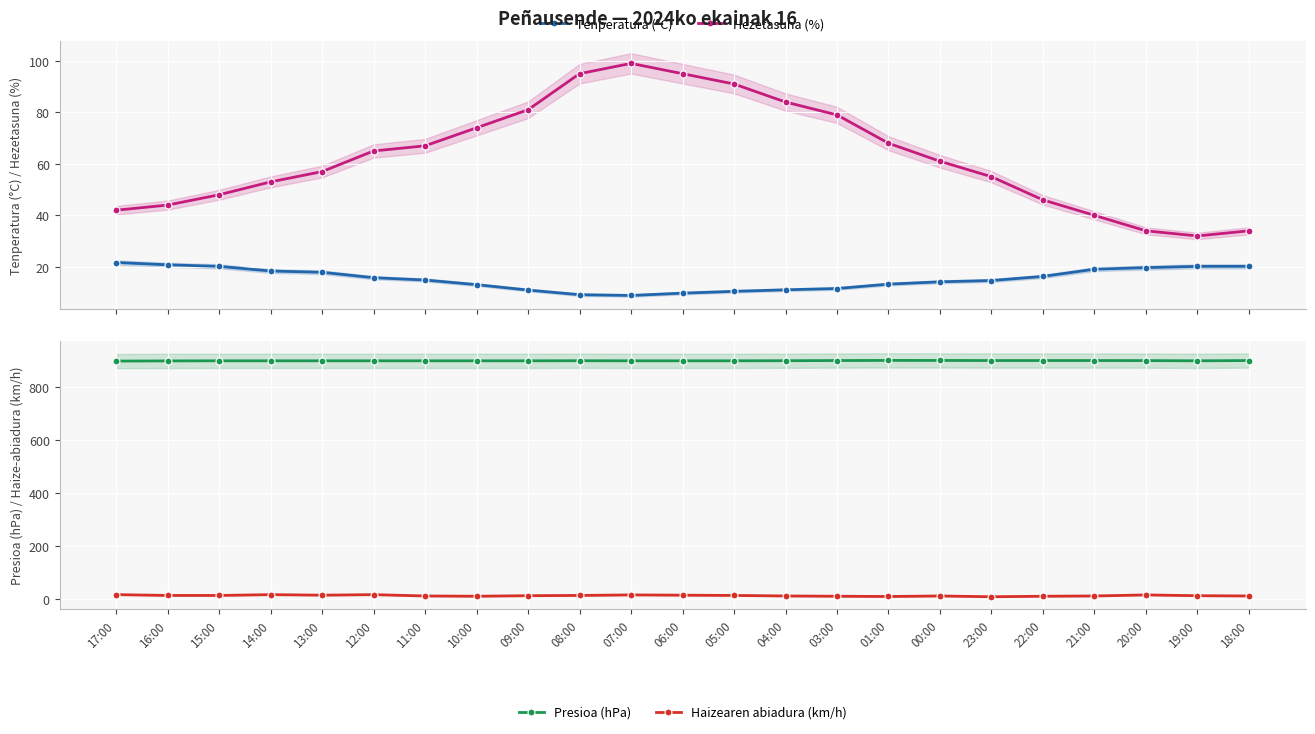

What are all the series names shown in the legend?

Tenperatura (°C), Hezetasuna (%), Presioa (hPa), Haizearen abiadura (km/h)